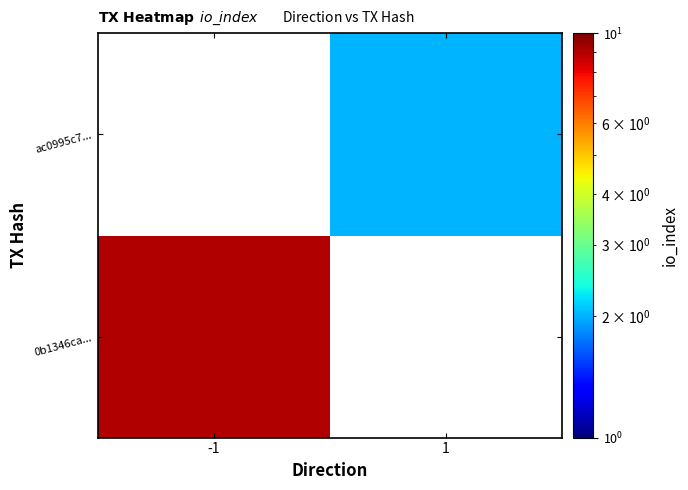

What value does the 0b1346ca... series have at -1?

9.0